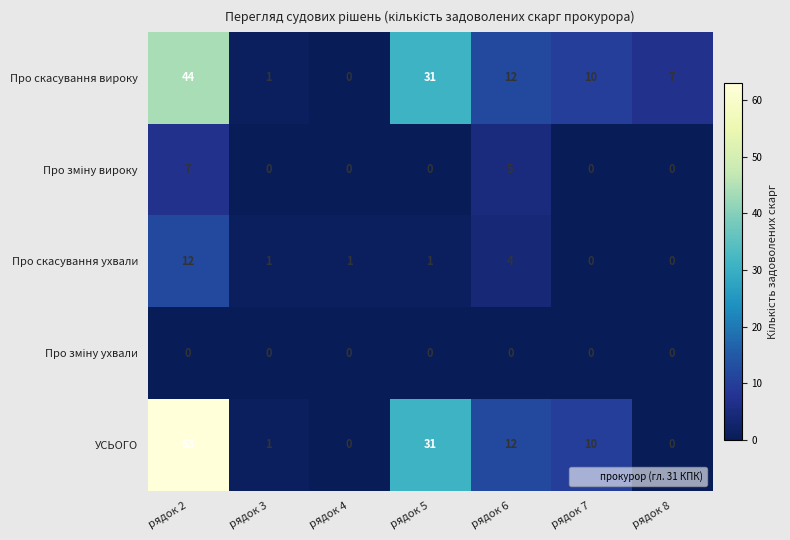

At which category does the chart reach its peak across all series?

рядок 2